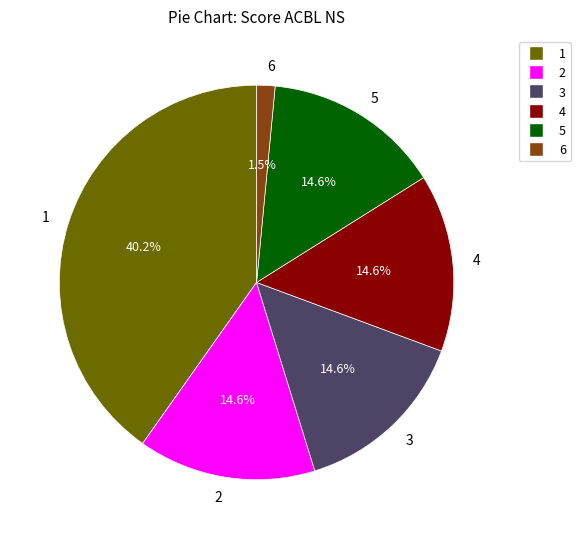

Count the number of slices in the pie.

6